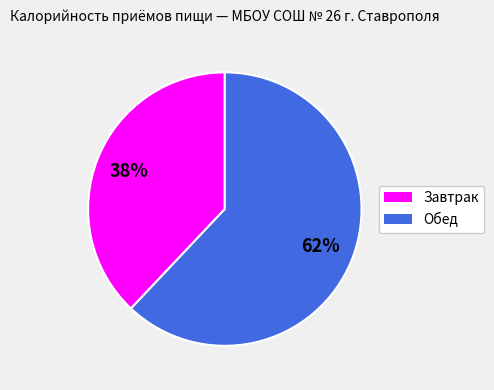

To the nearest percent, what is the difference between the Обед and Завтрак slice percentages?

24%